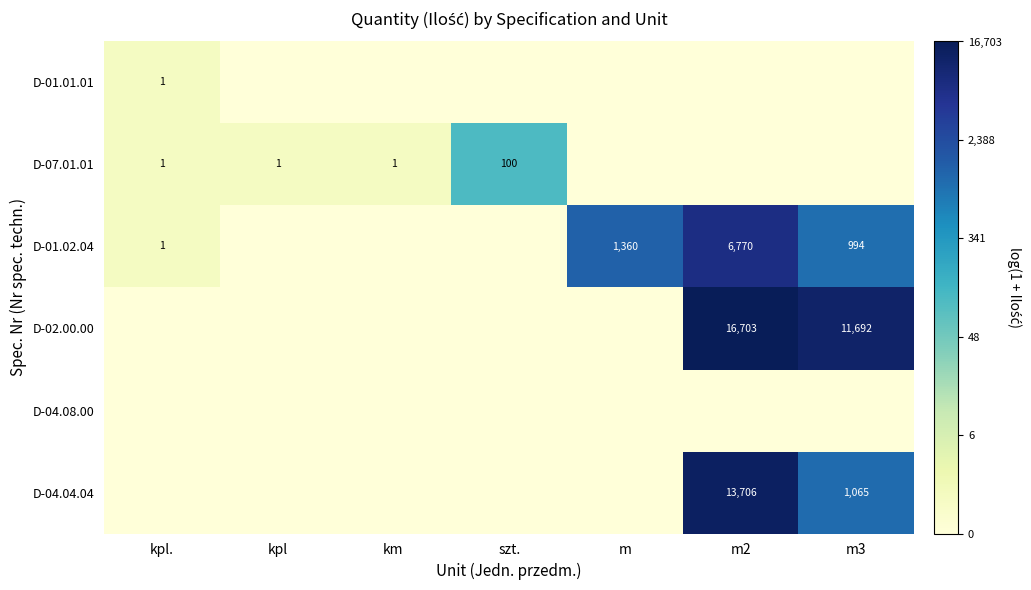

The D-01.02.04 series shows 6770 at m2. True or false?

True